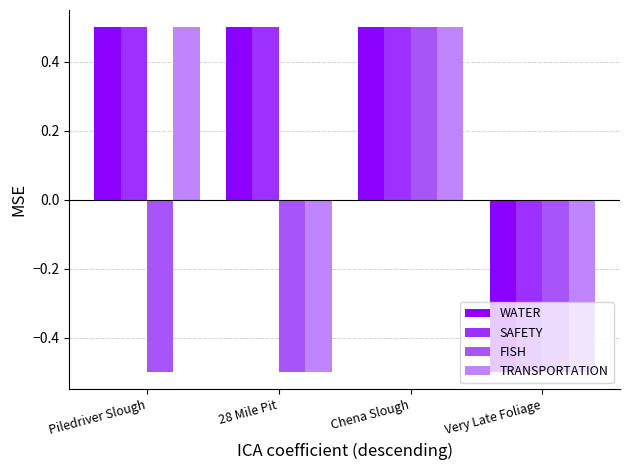

What is the spread (max minus min) of values at 28 Mile Pit?

1.0